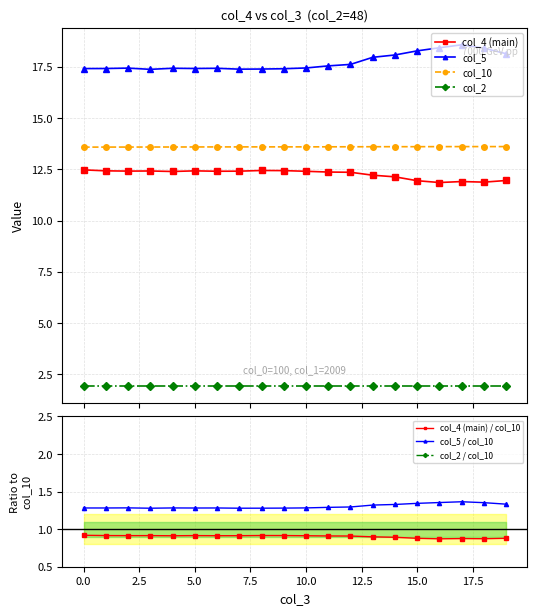

What is the value of the col_10 point at the 13th from the left?

13.6